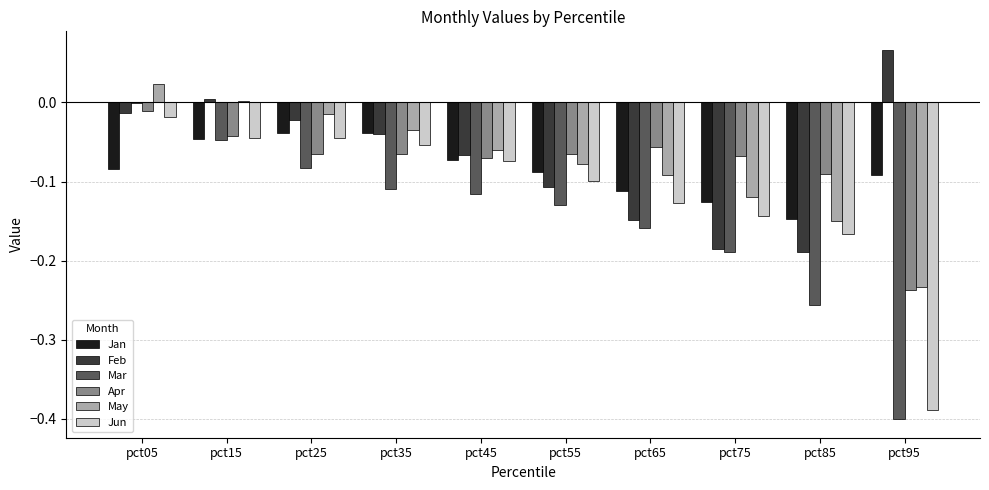

At which category is the sum across all series the highest?

pct05